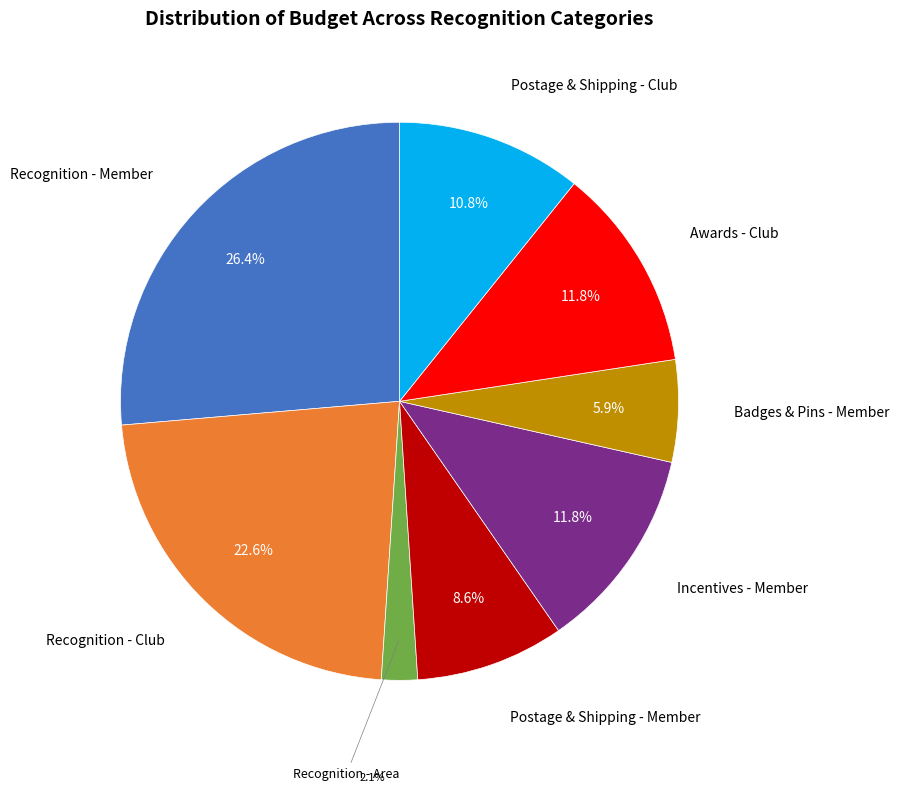

Is there a majority slice in this chart?

No